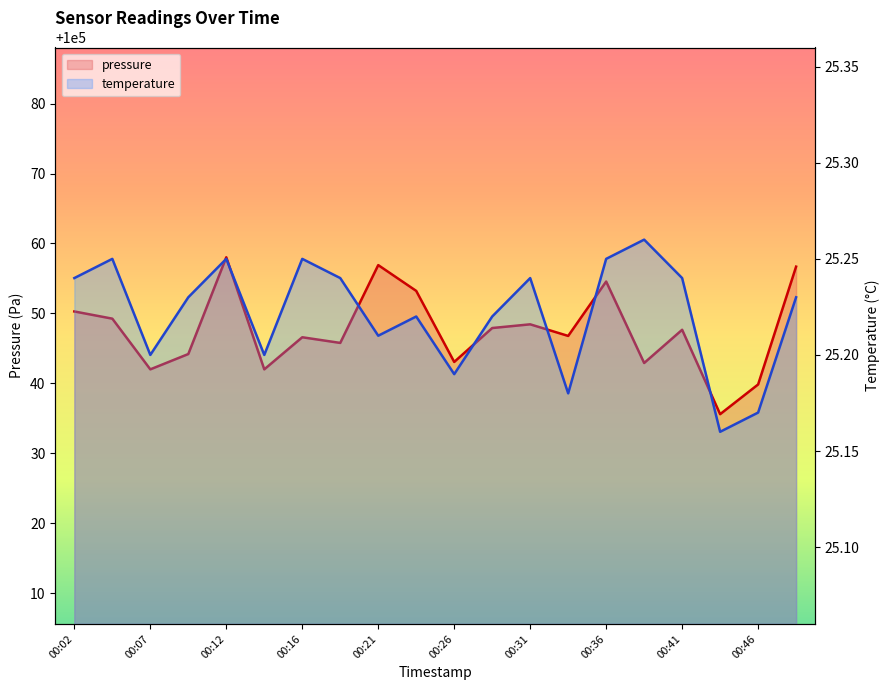

Read the temperature value at 00:19.

25.2